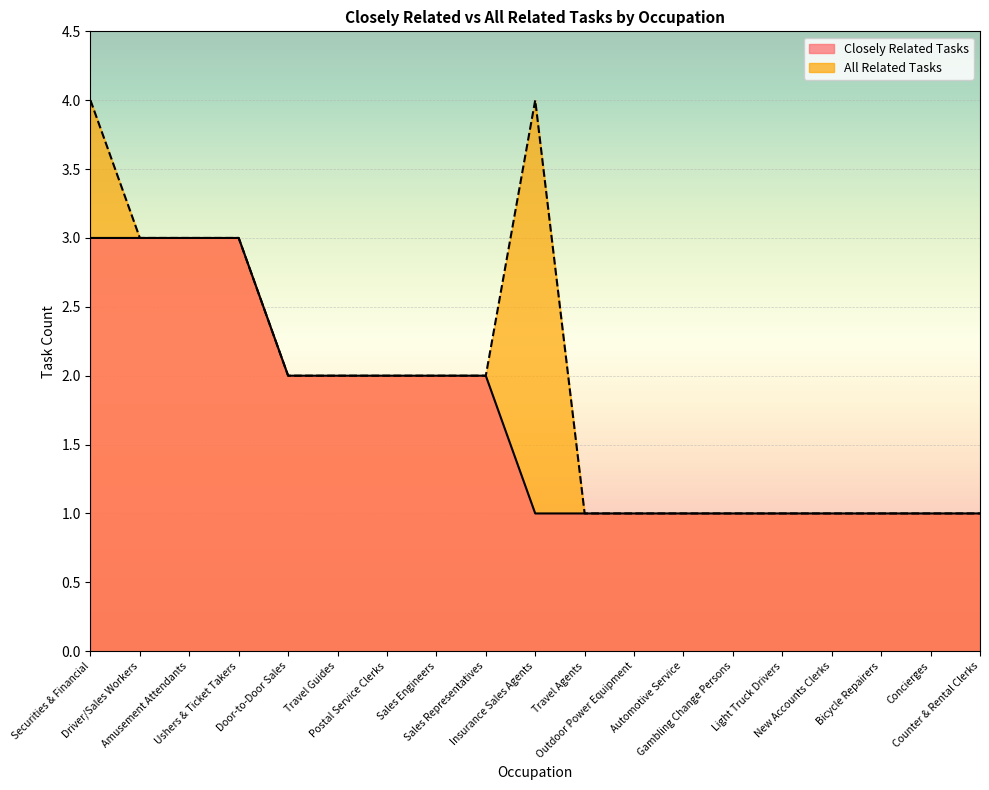

What are all the series names shown in the legend?

Closely Related Tasks, All Related Tasks